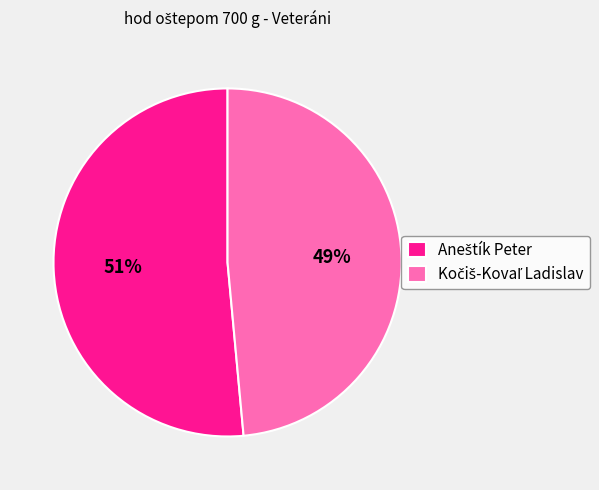

Does any single category account for the majority?

Yes